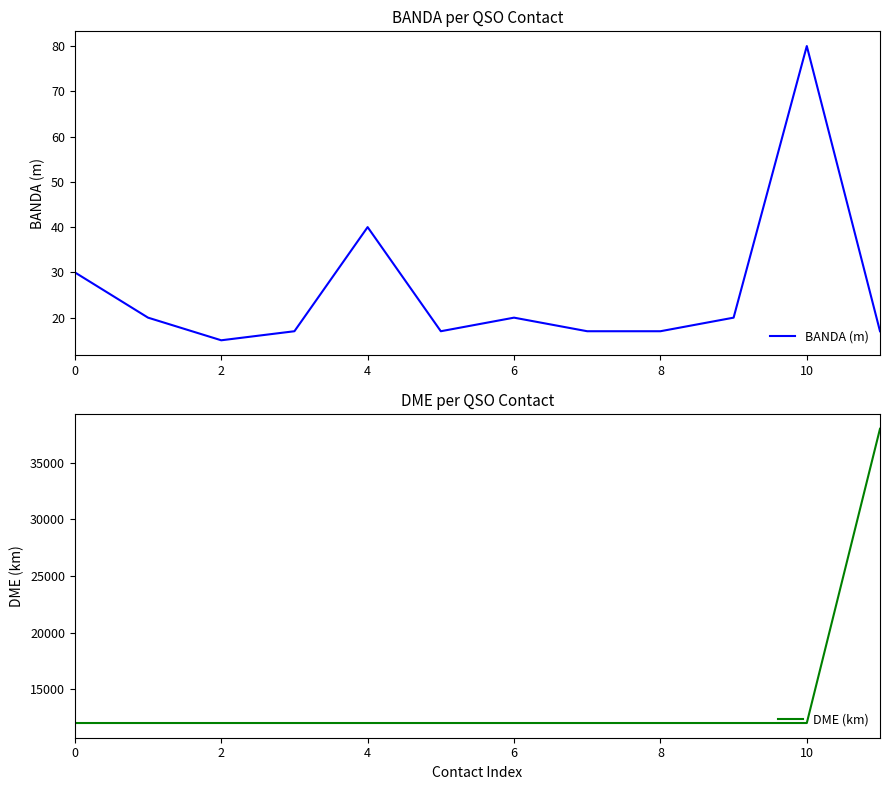

True or false: BANDA (m) and DME (km) intersect in this chart.

False